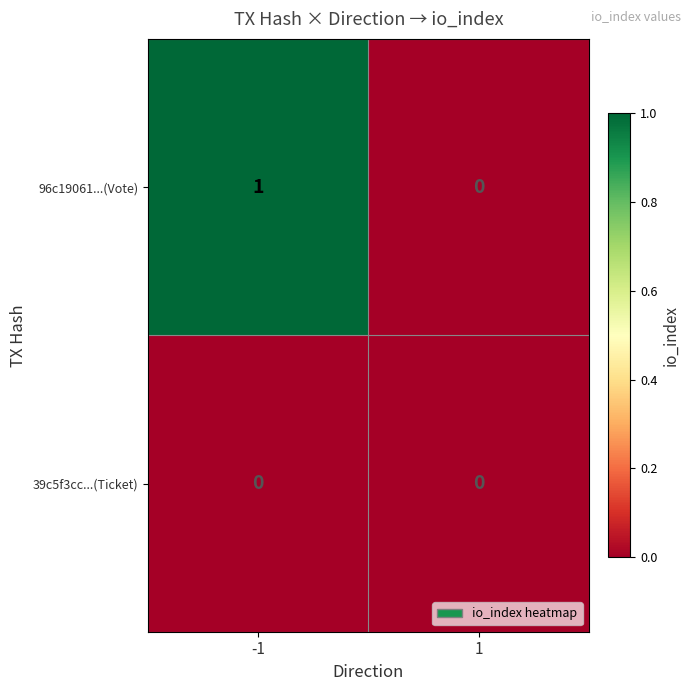

Which series has the largest total across all categories?

96c19061...(Vote)